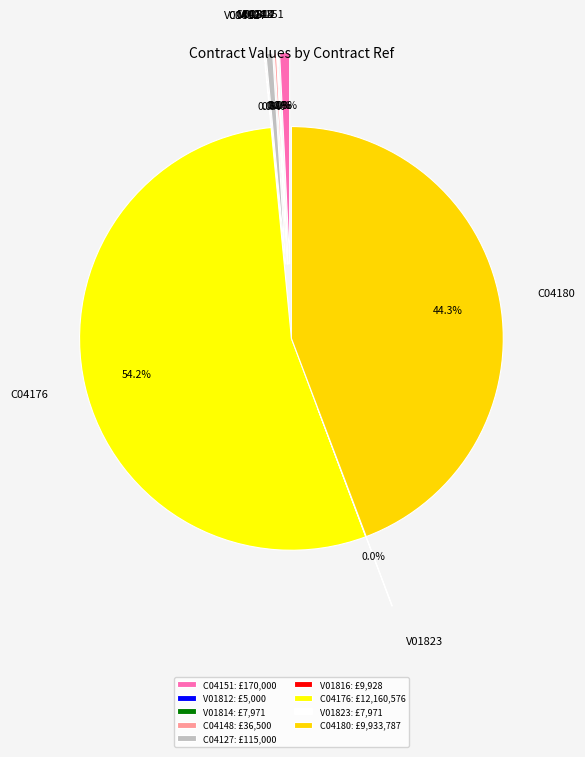

Is it true that C04180 is 59% of the pie?

False